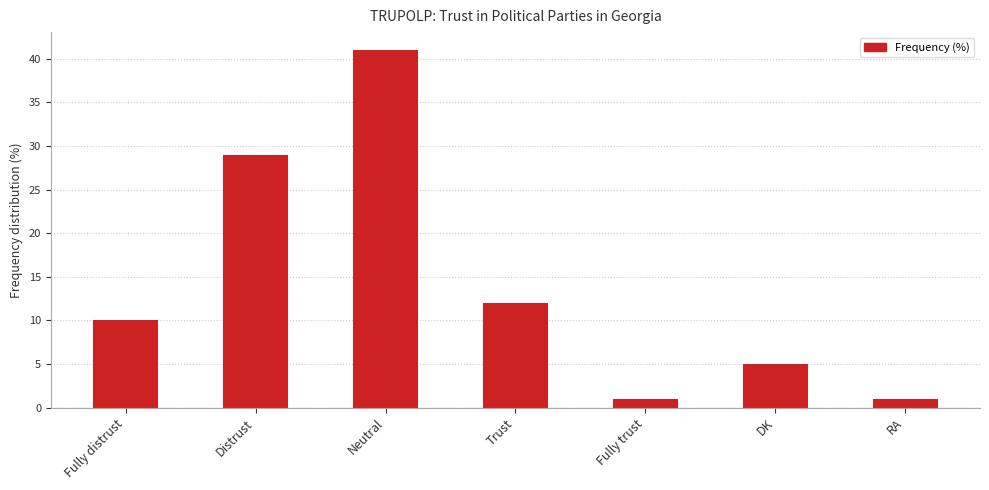

What is the value of the 2nd bar from the left?

29